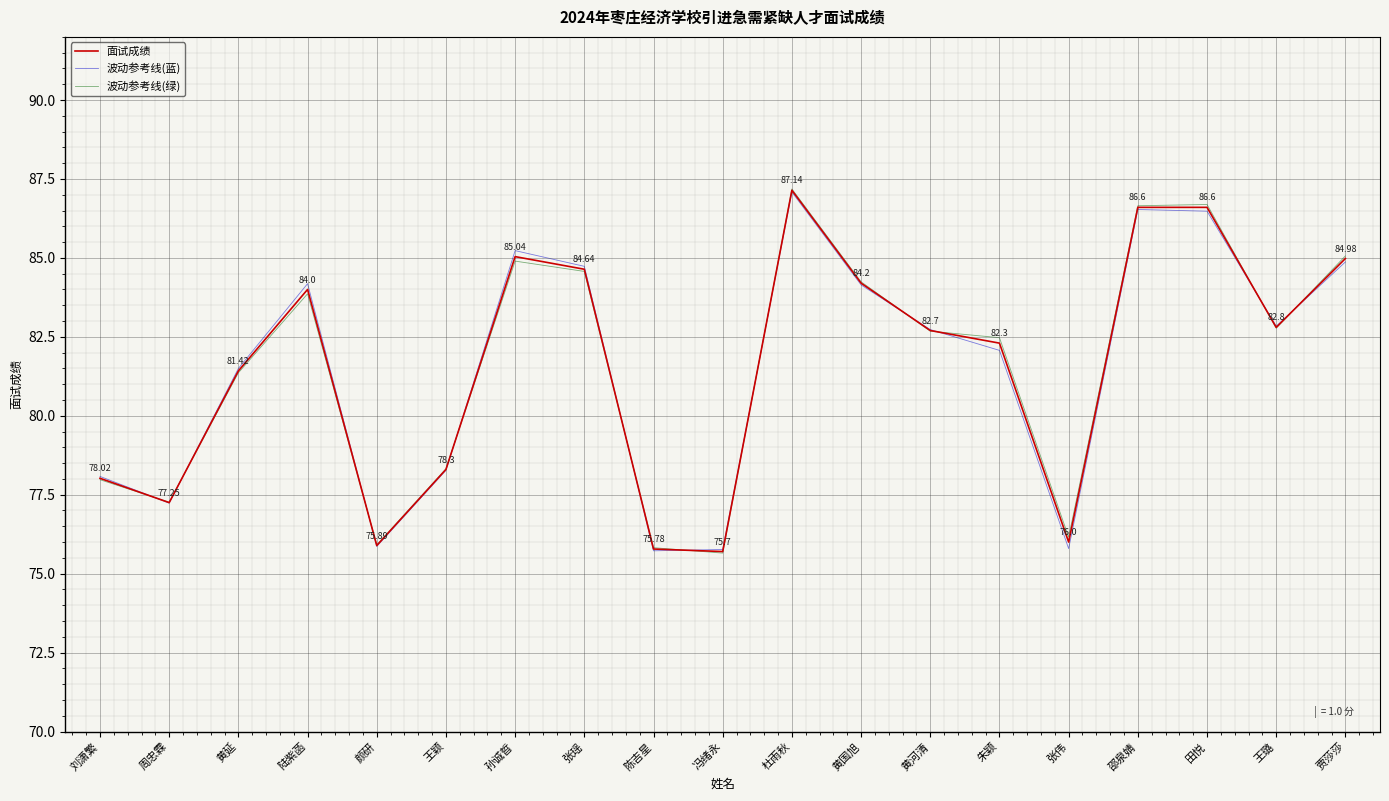

At which label does 波动参考线(绿) reach its peak?

杜雨秋